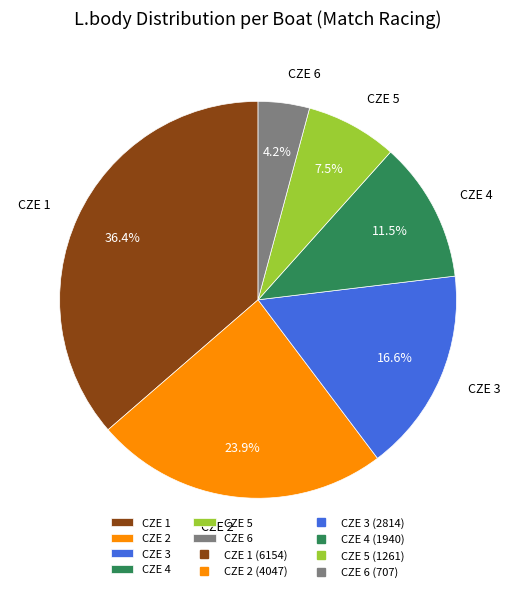

Which has a higher value, CZE 1 or CZE 2?

CZE 1